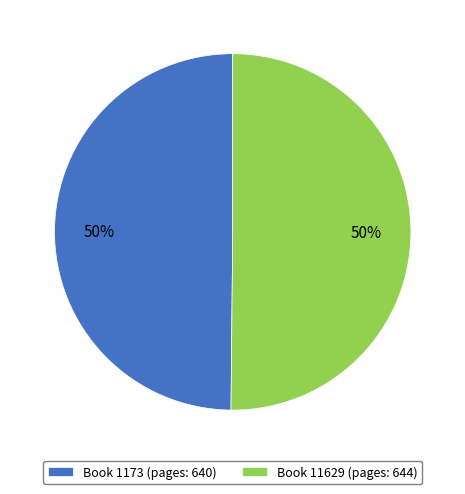

Do Book 11629 (pages: 644) and Book 1173 (pages: 640) together represent more than half of the pie?

Yes